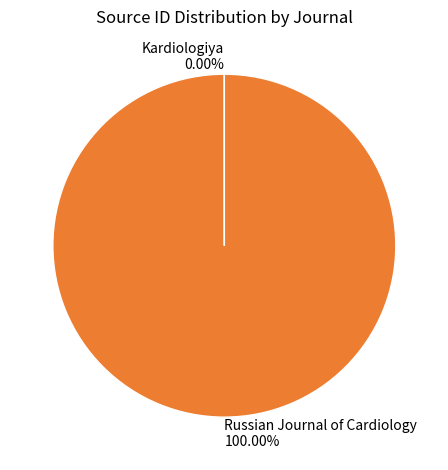

Which category has the biggest portion of the pie?

Russian Journal of Cardiology